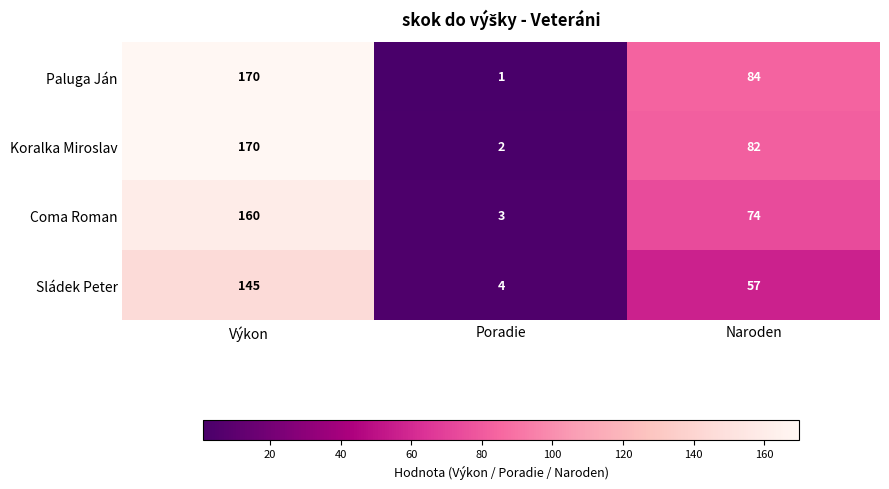

At which label does Koralka Miroslav first exceed 82?

Výkon